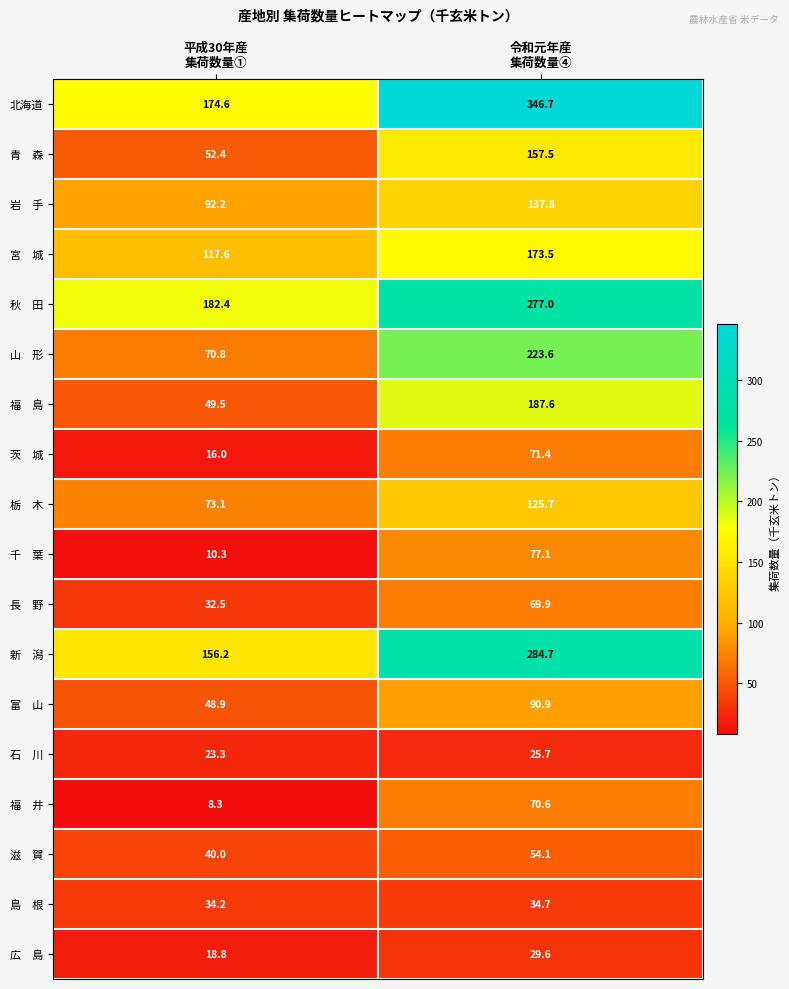

Which series has the largest range (max minus min)?

北海道